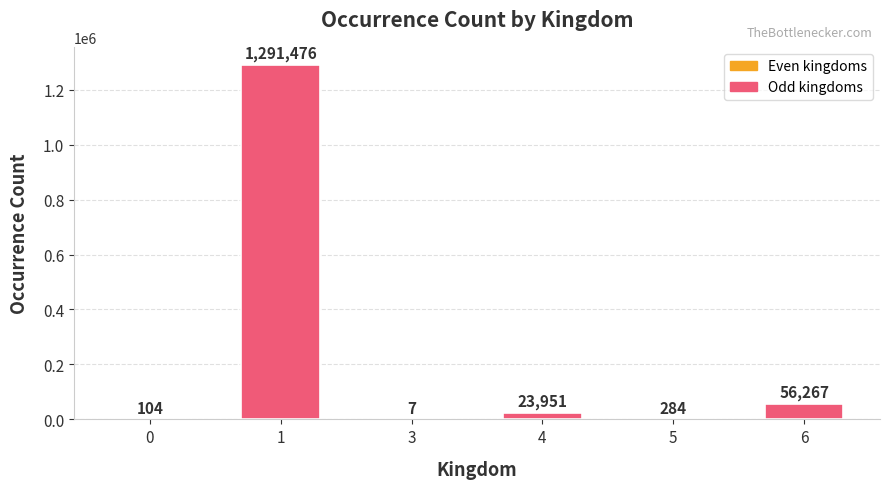

Where is the data nearest to the value 645741?

6